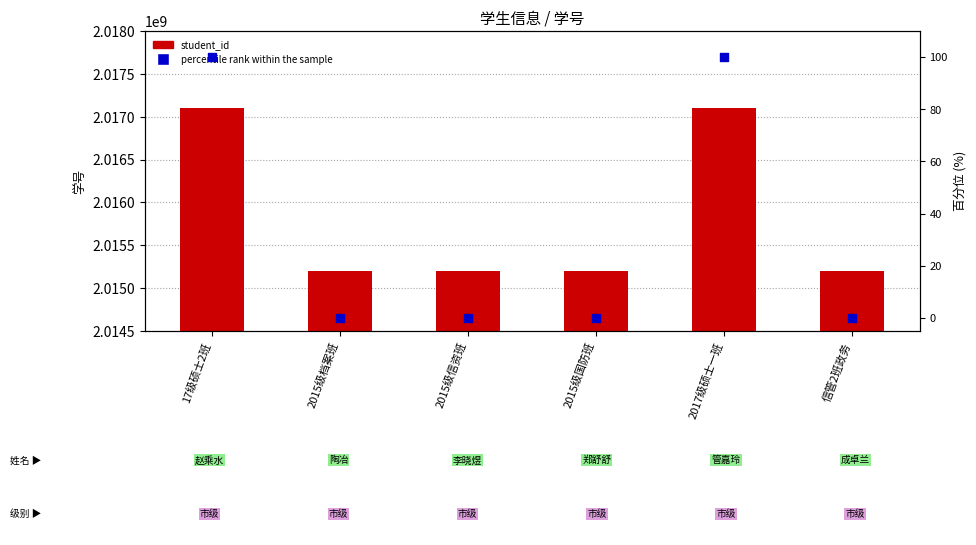

Which series has the largest Y range (max minus min)?

student_id